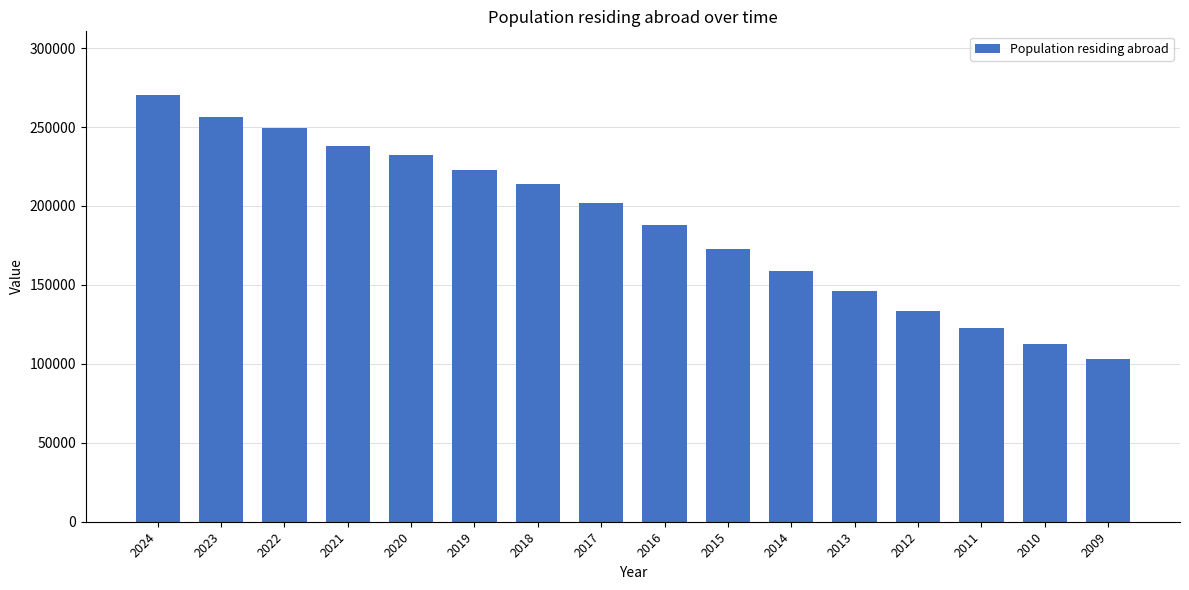

Reading right to left, list all the values displayed in this chart.

103269	112502	122992	133654	146049	158671	173050	187951	201654	213842	222734	232453	238306	249449	256633	270124